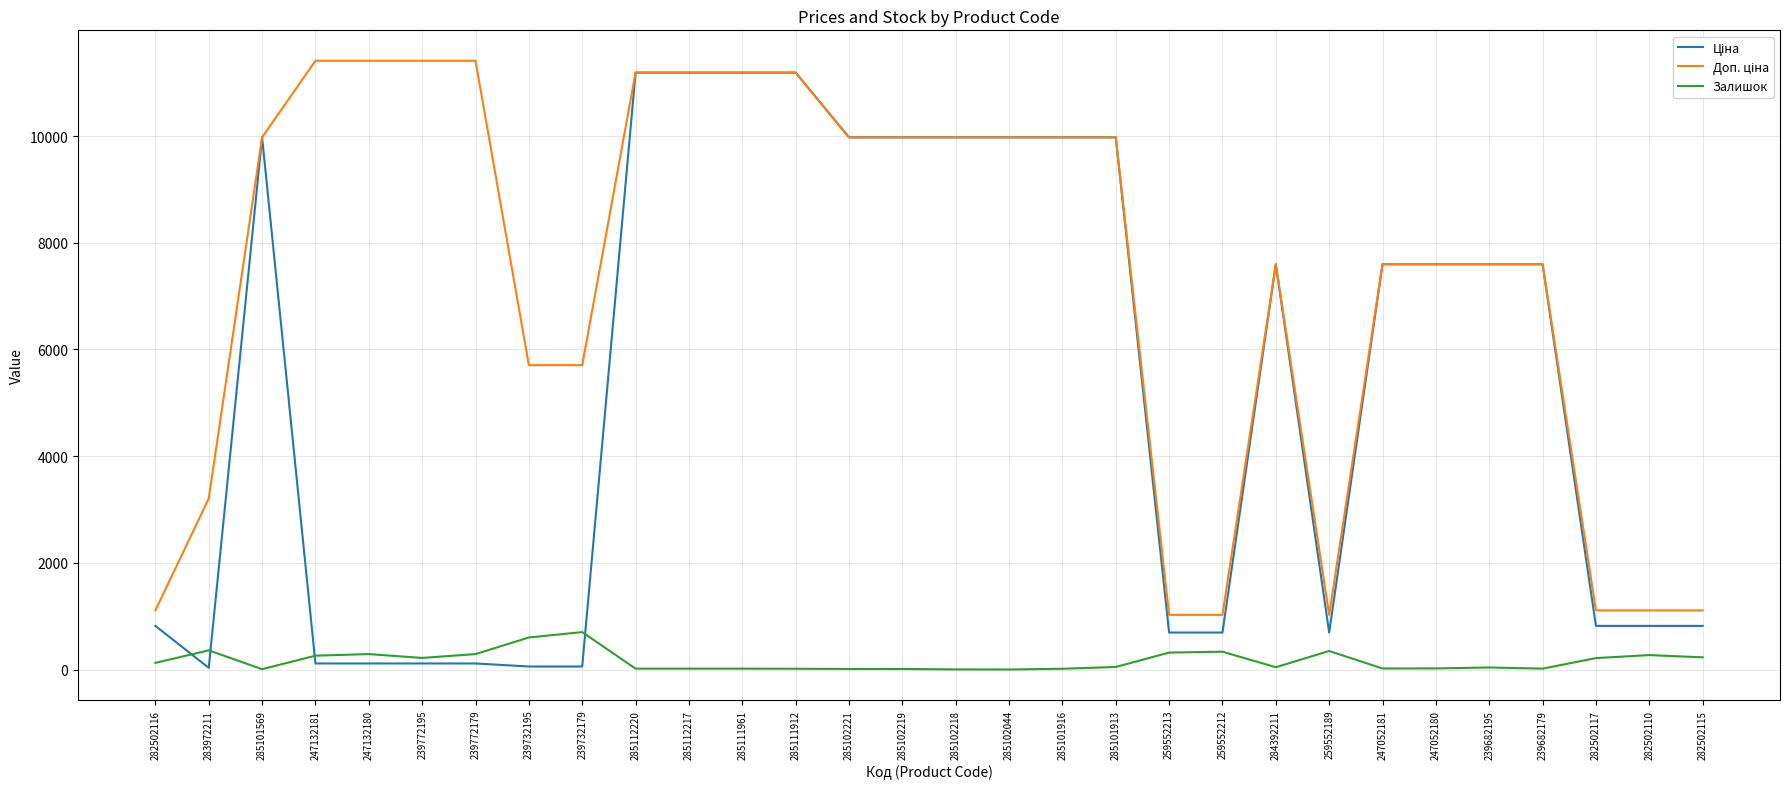

What is the greatest value displayed?

11410.0